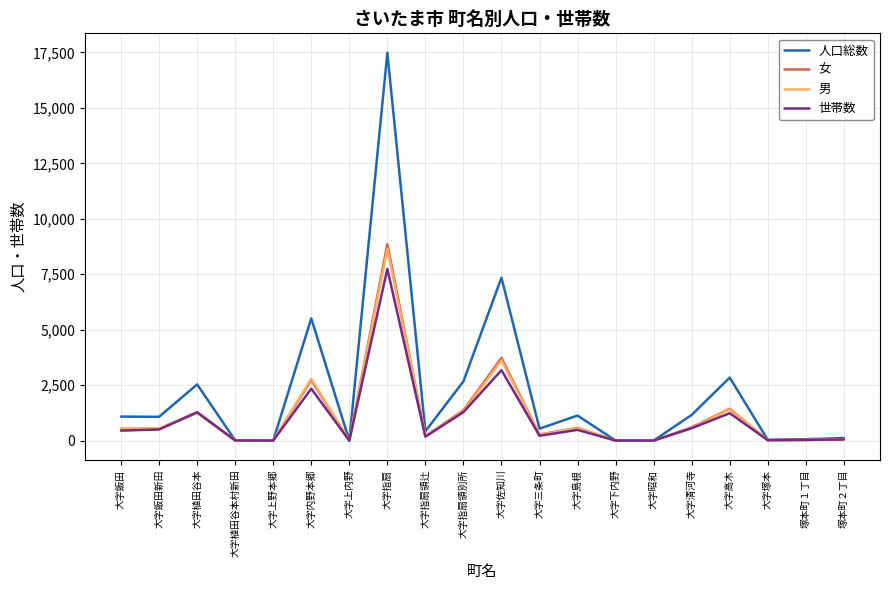

What is the difference between the maximum and minimum values in the 世帯数 series?

7742